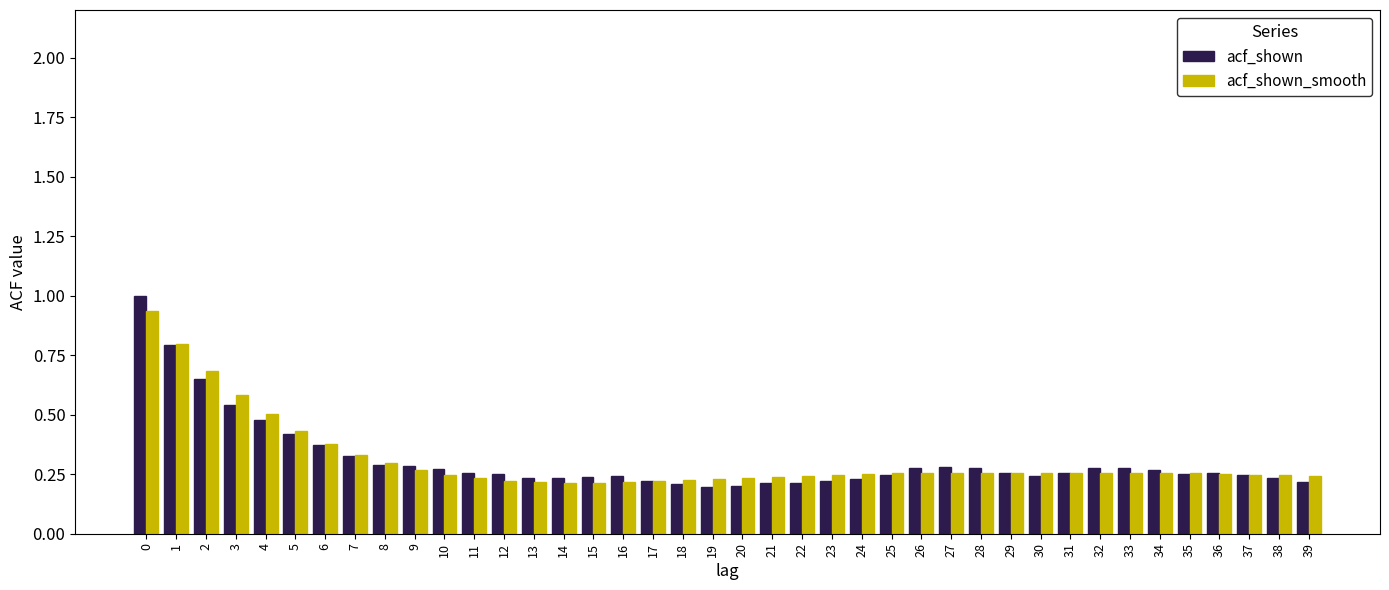

Which series has the largest range (max minus min)?

acf_shown